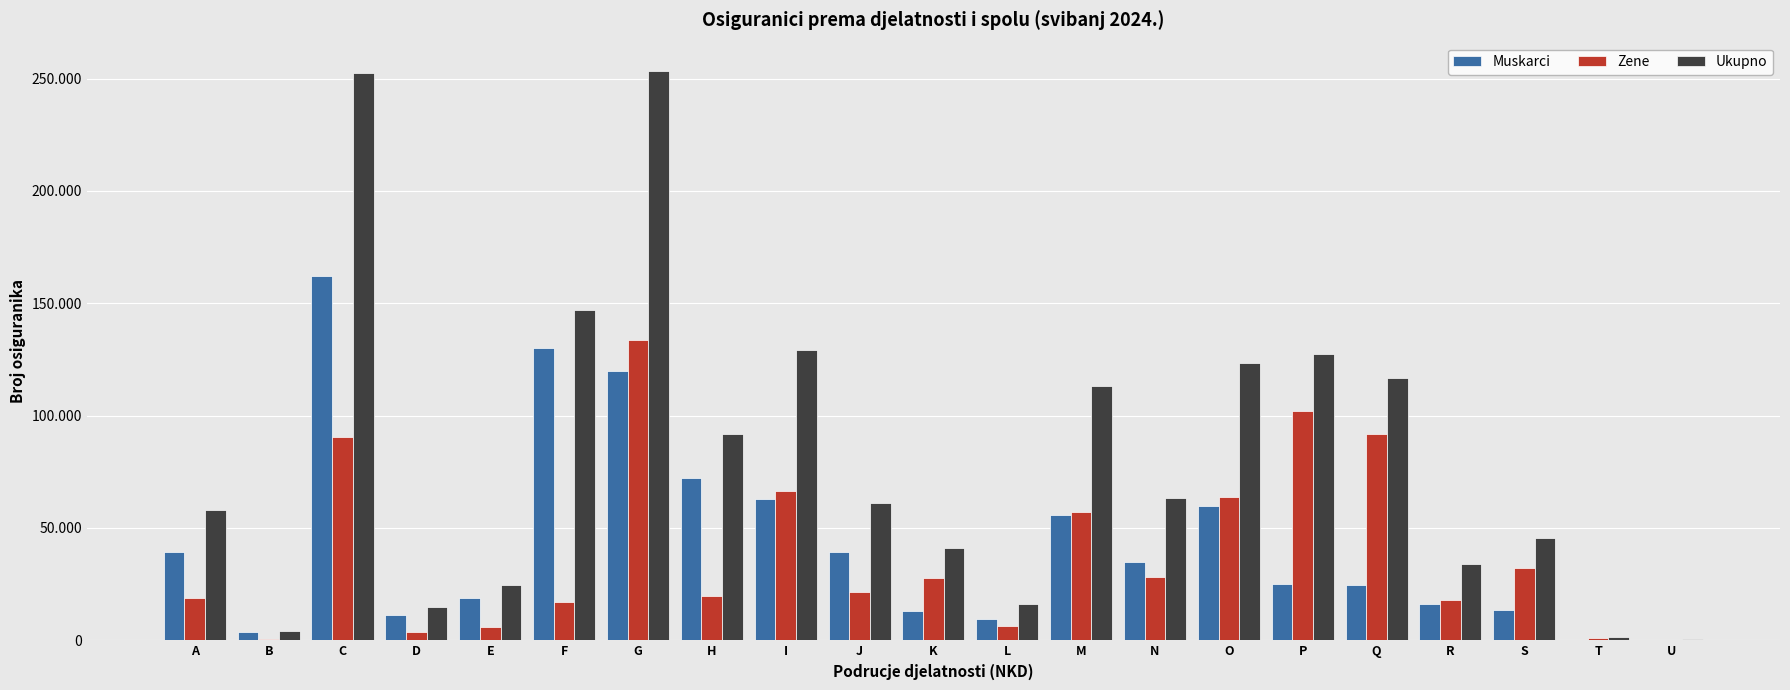

What is the difference between the maximum and minimum values in the Ukupno series?

252842